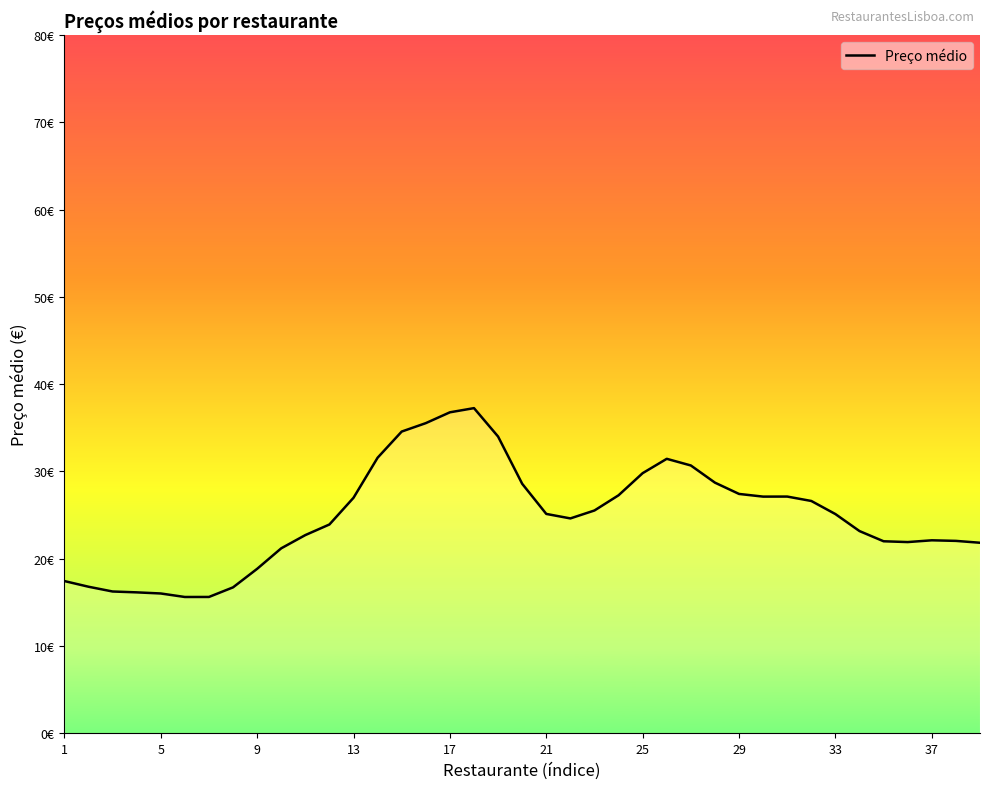

Does the chart have visible grid lines?

No